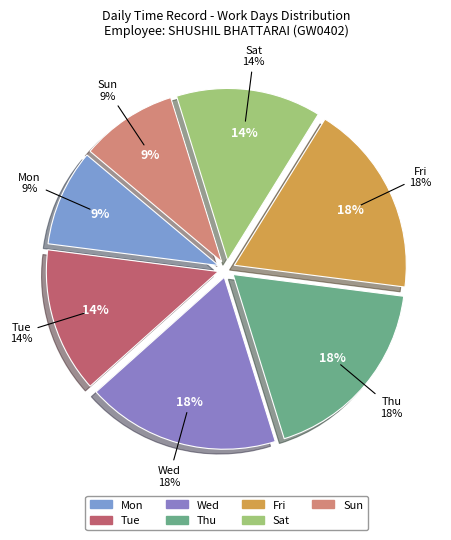

Which category has the smallest portion of the pie?

Mon